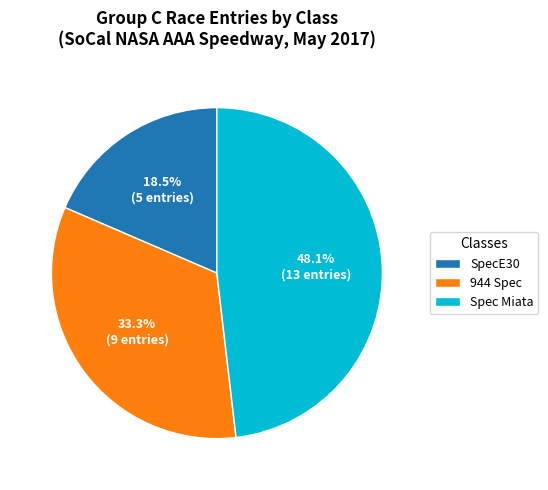

Which slice is the smallest?

SpecE30